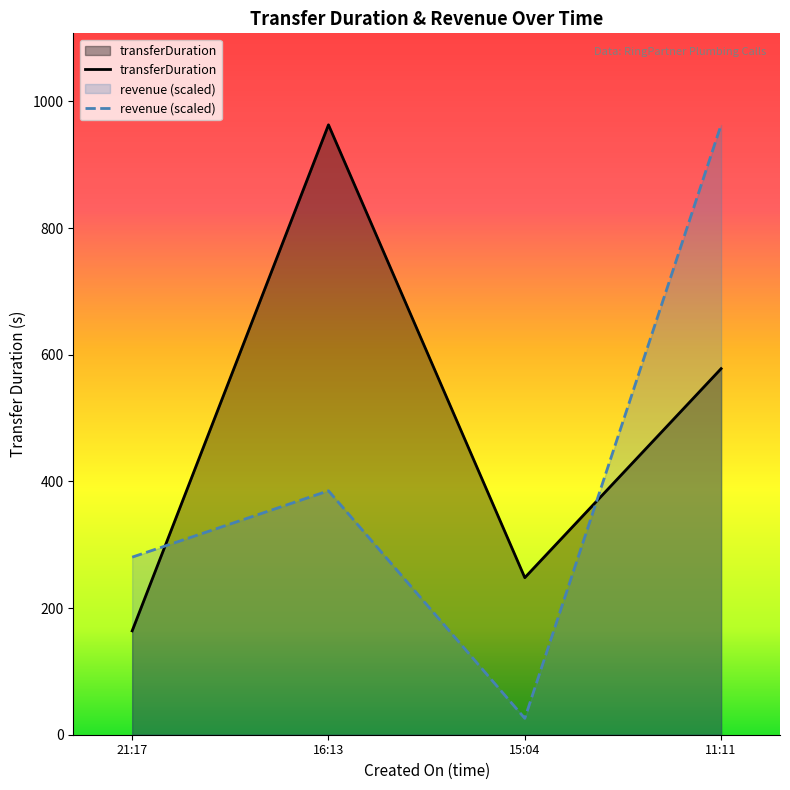

Which category has the highest value in the transferDuration series?

16:13